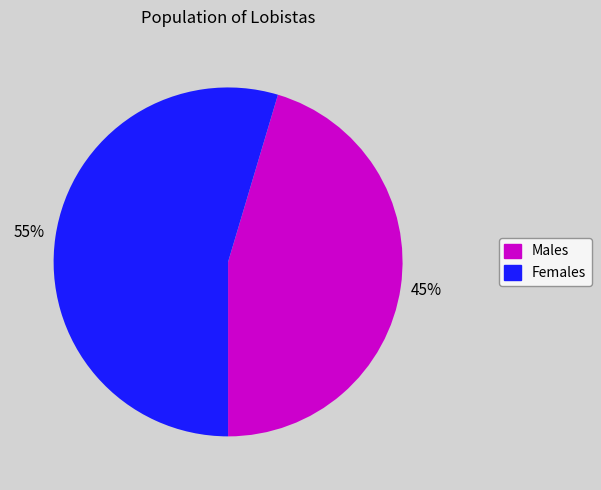

To the nearest percent, what is the average slice percentage?

50%